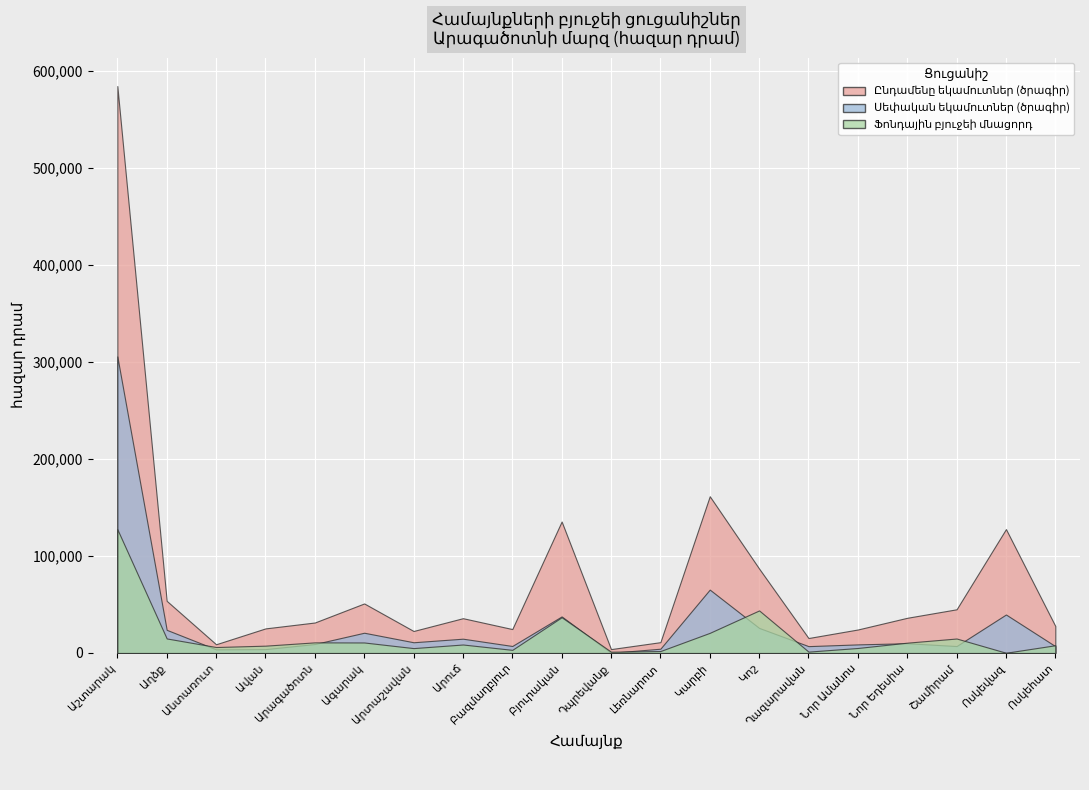

What position from the right is Բազմաղբյուր?

12